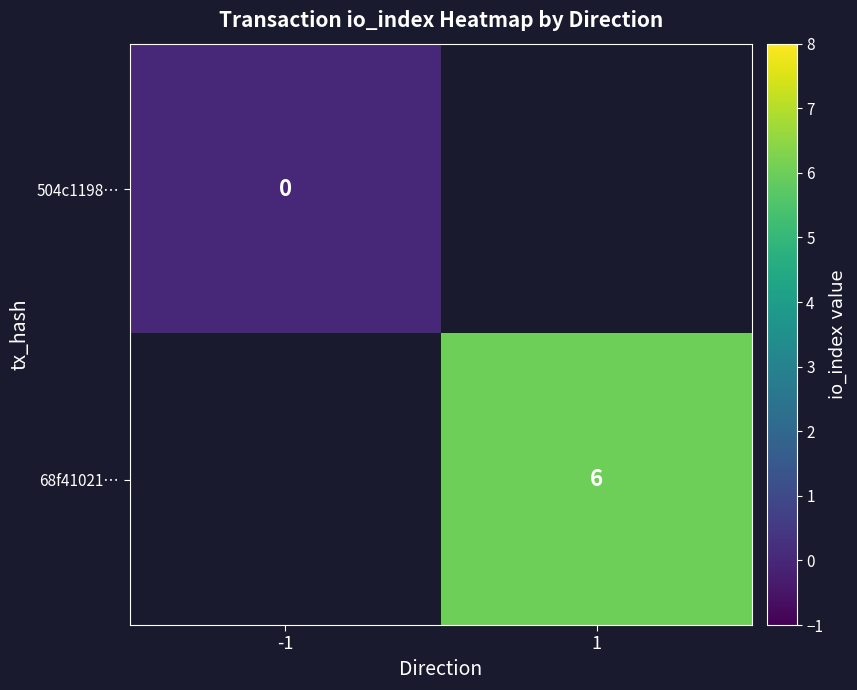

Is the value of 68f41021… at 1 greater than the value of 504c1198… at -1?

Yes